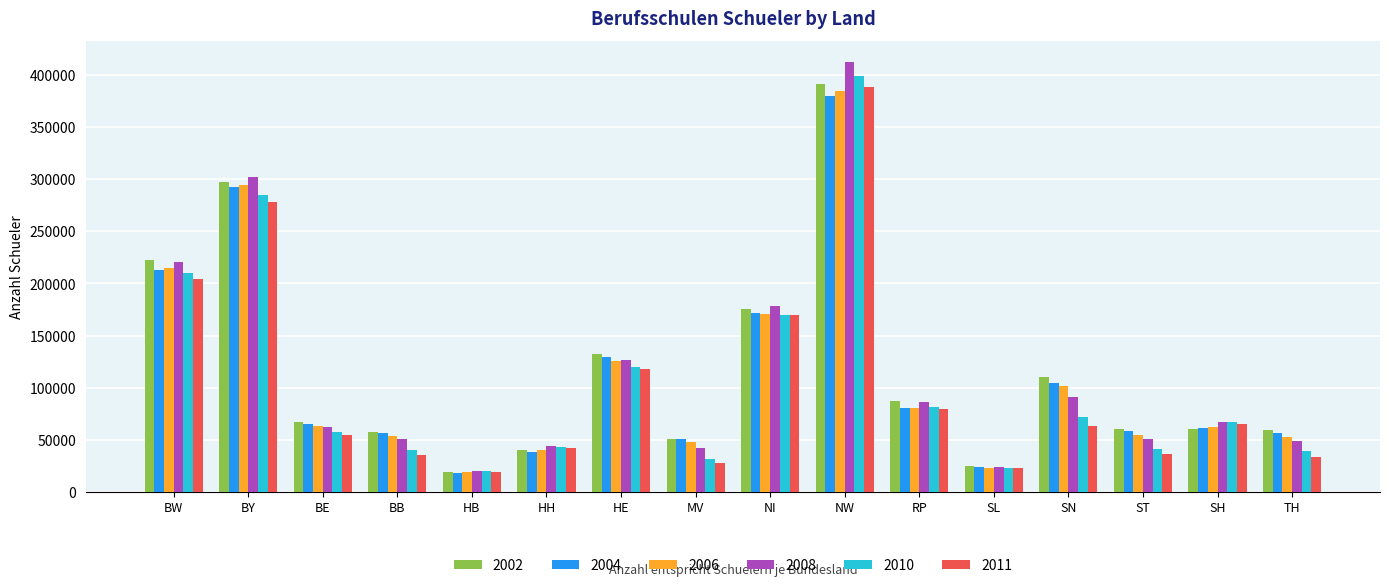

How many data points does each series have?

16